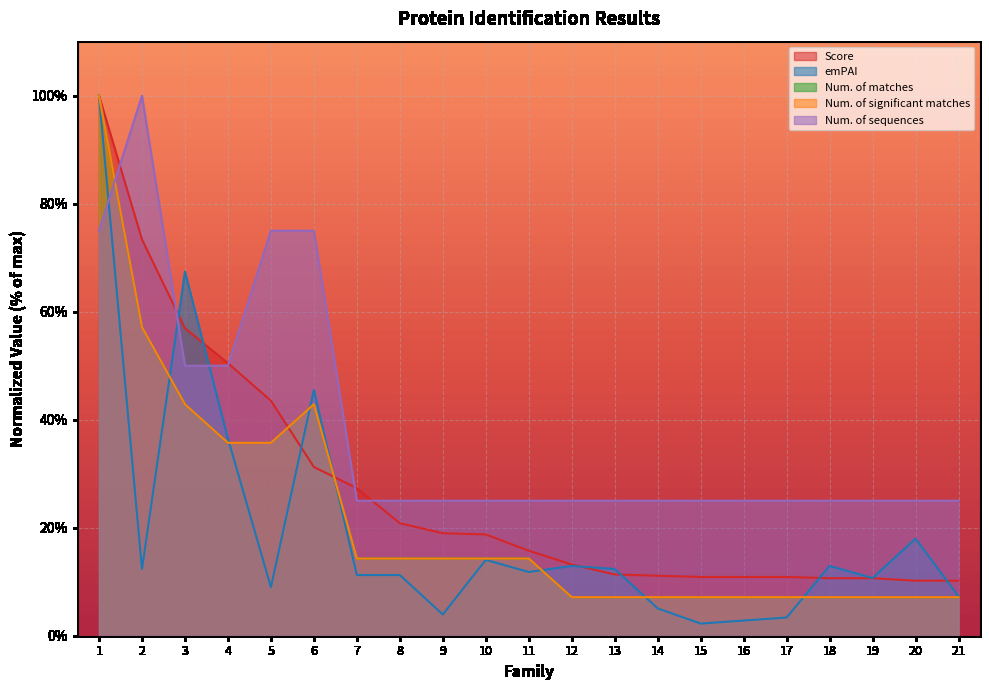

True or false: Num. of matches has more than 1 points higher than both neighbors.

False